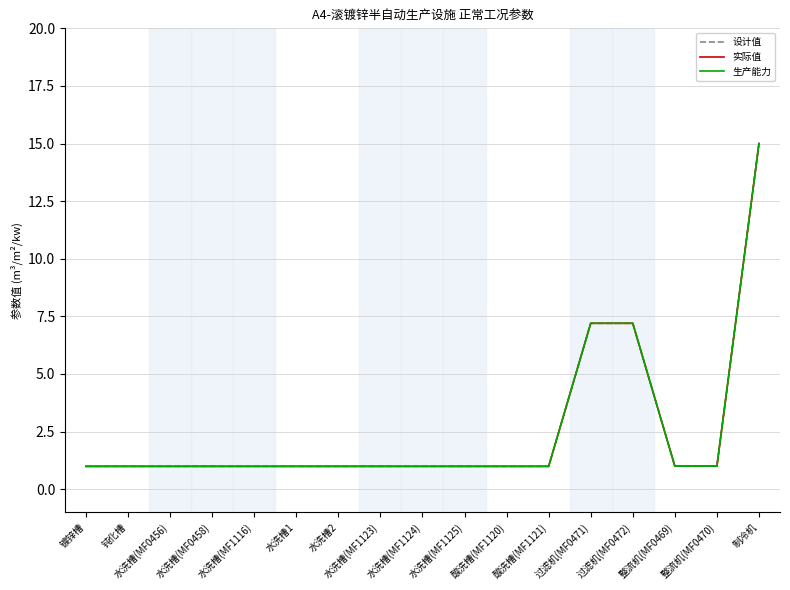

At which category is the sum across all series the highest?

制冷机